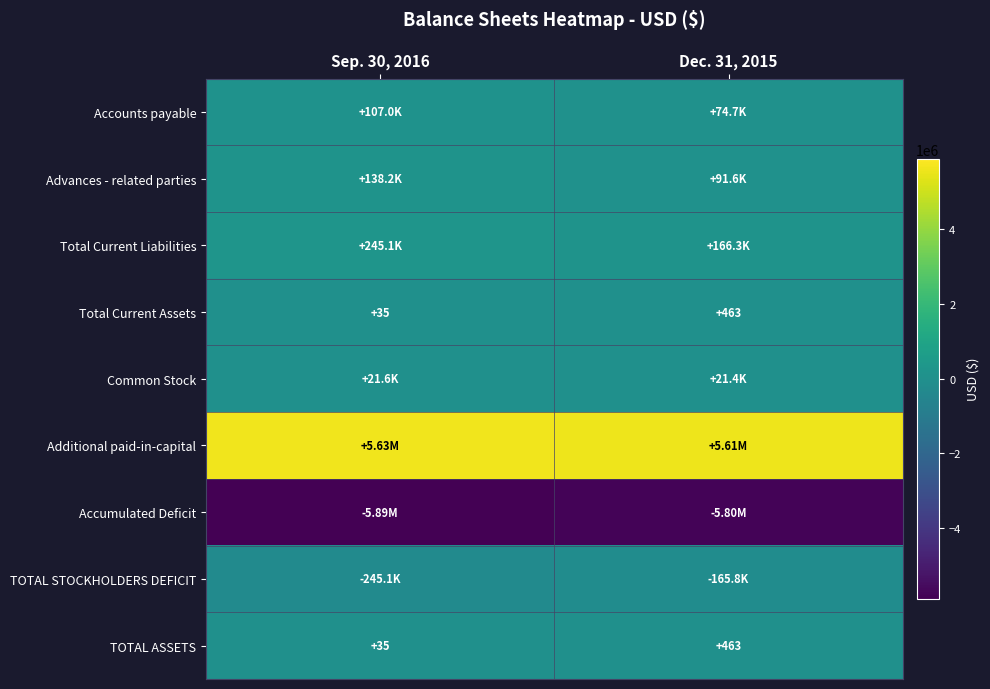

Between Sep. 30, 2016 and Dec. 31, 2015, which series saw the biggest shift?

Accumulated Deficit